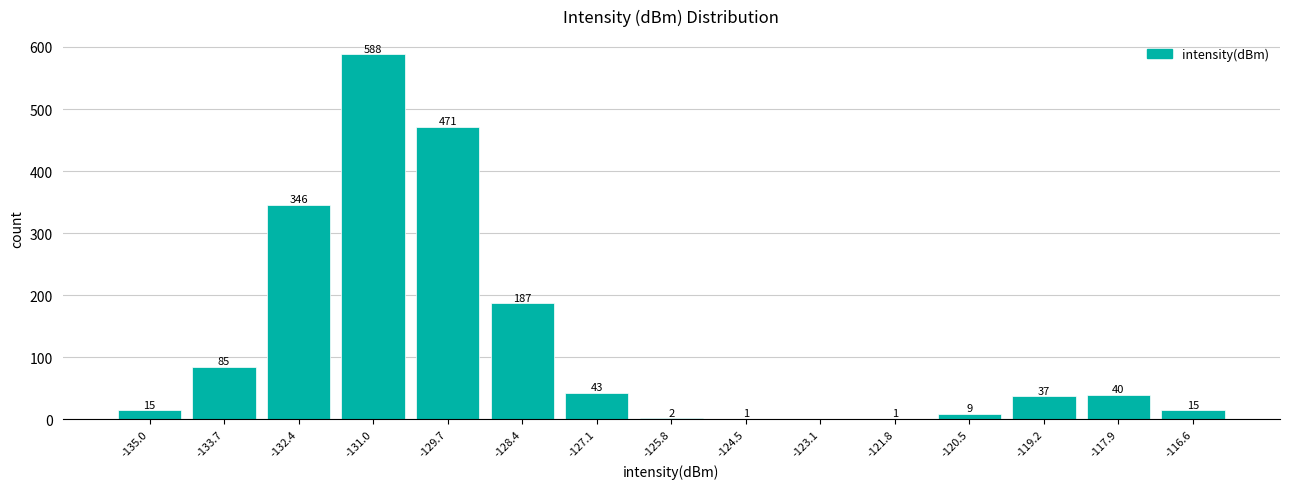

Which range on the x-axis has the tallest bar?

-131.8 to -130.4